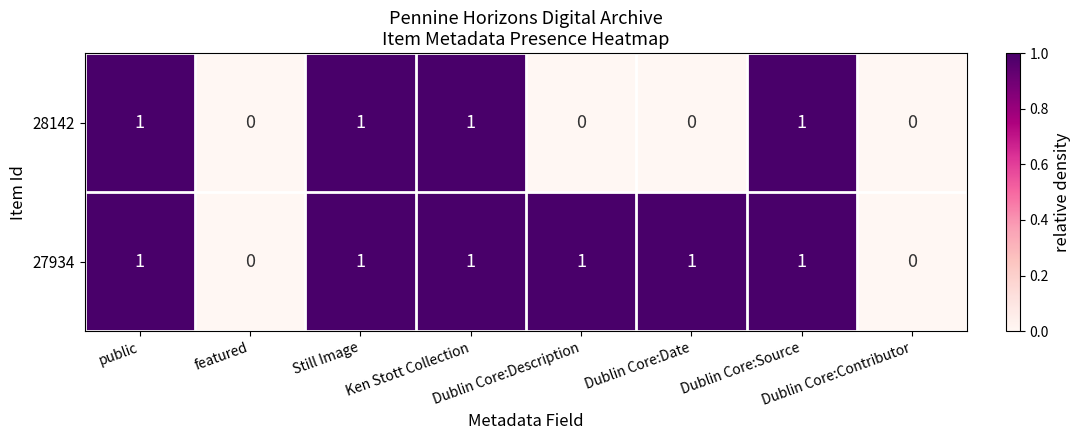

What is the sum of all 28142 values?

4